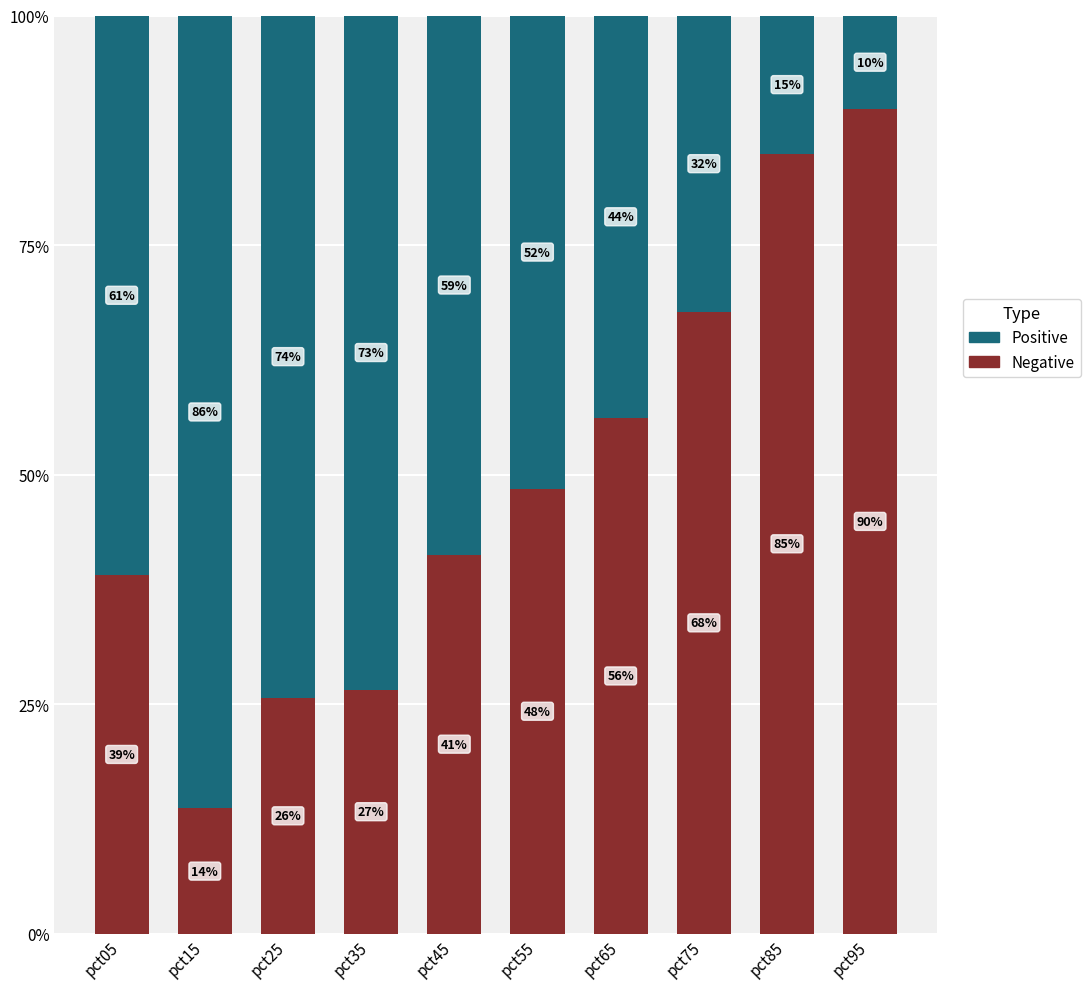

Which category has the highest value in the Negative series?

pct95